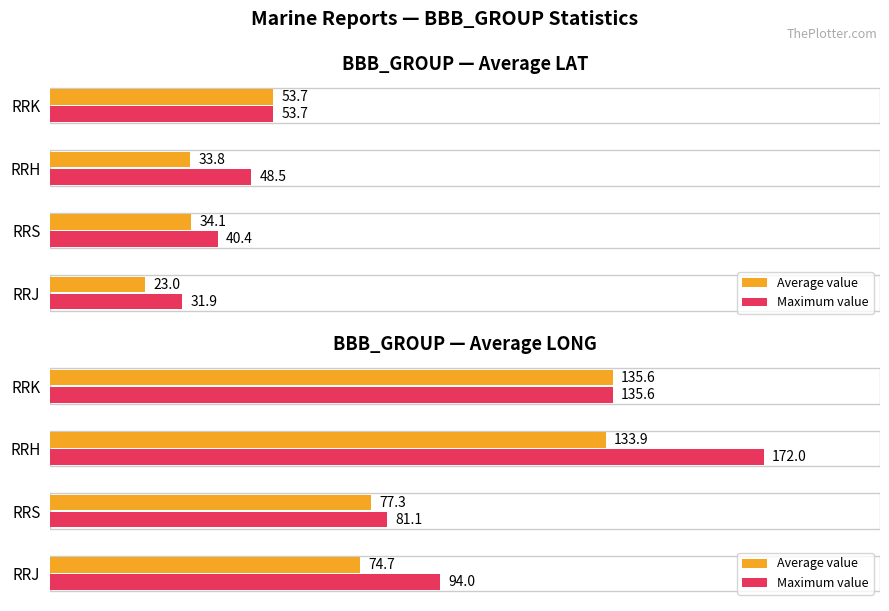

What are all the series names shown in the legend?

Average value, Maximum value